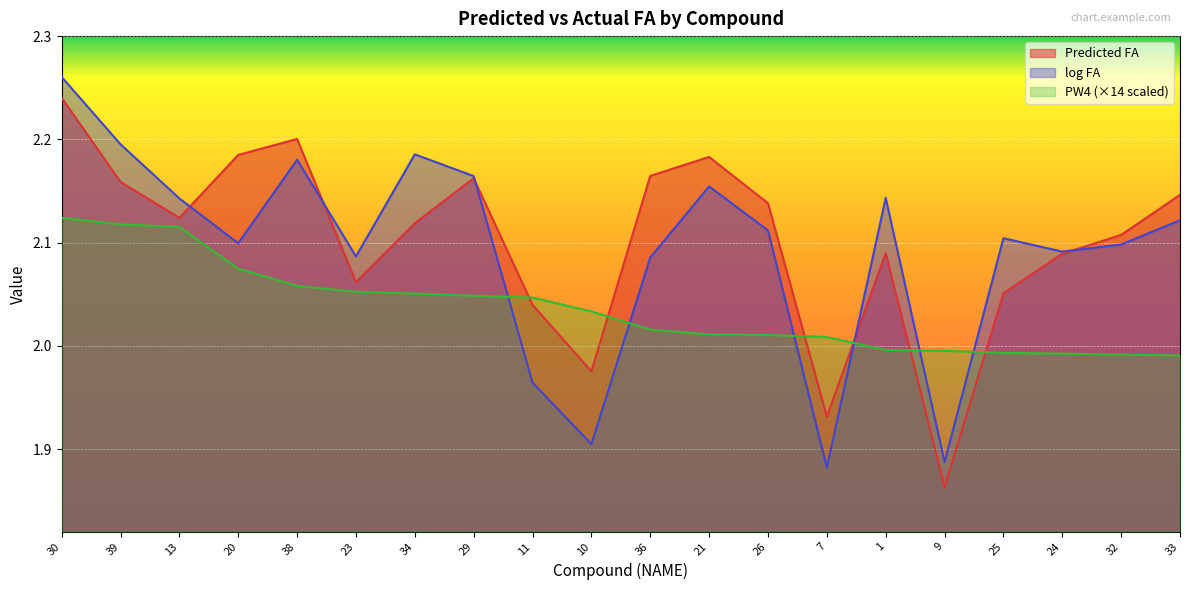

List the labels in order of Predicted_FA value, smallest first.

9, 7, 10, 11, 25, 23, 24, 1, 32, 34, 13, 26, 33, 39, 29, 36, 21, 20, 38, 30